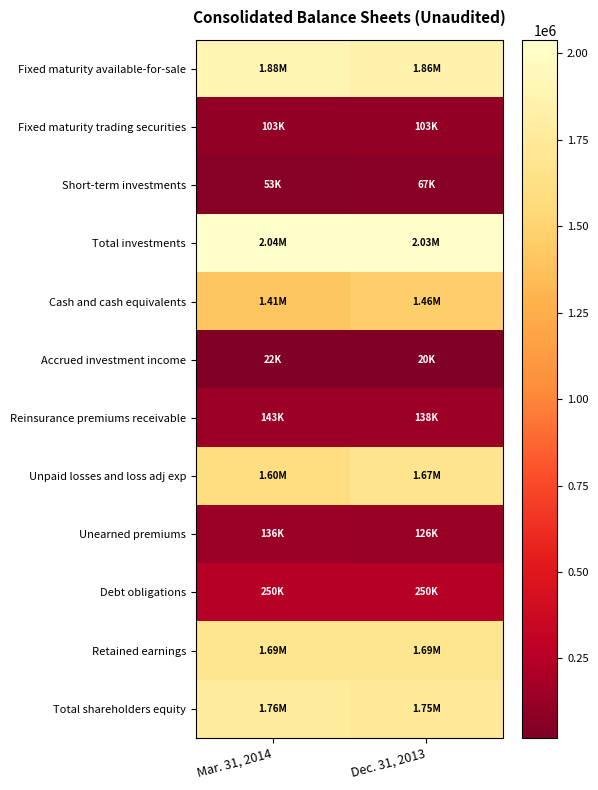

What is the total value across all series at Dec. 31, 2013?

11160789